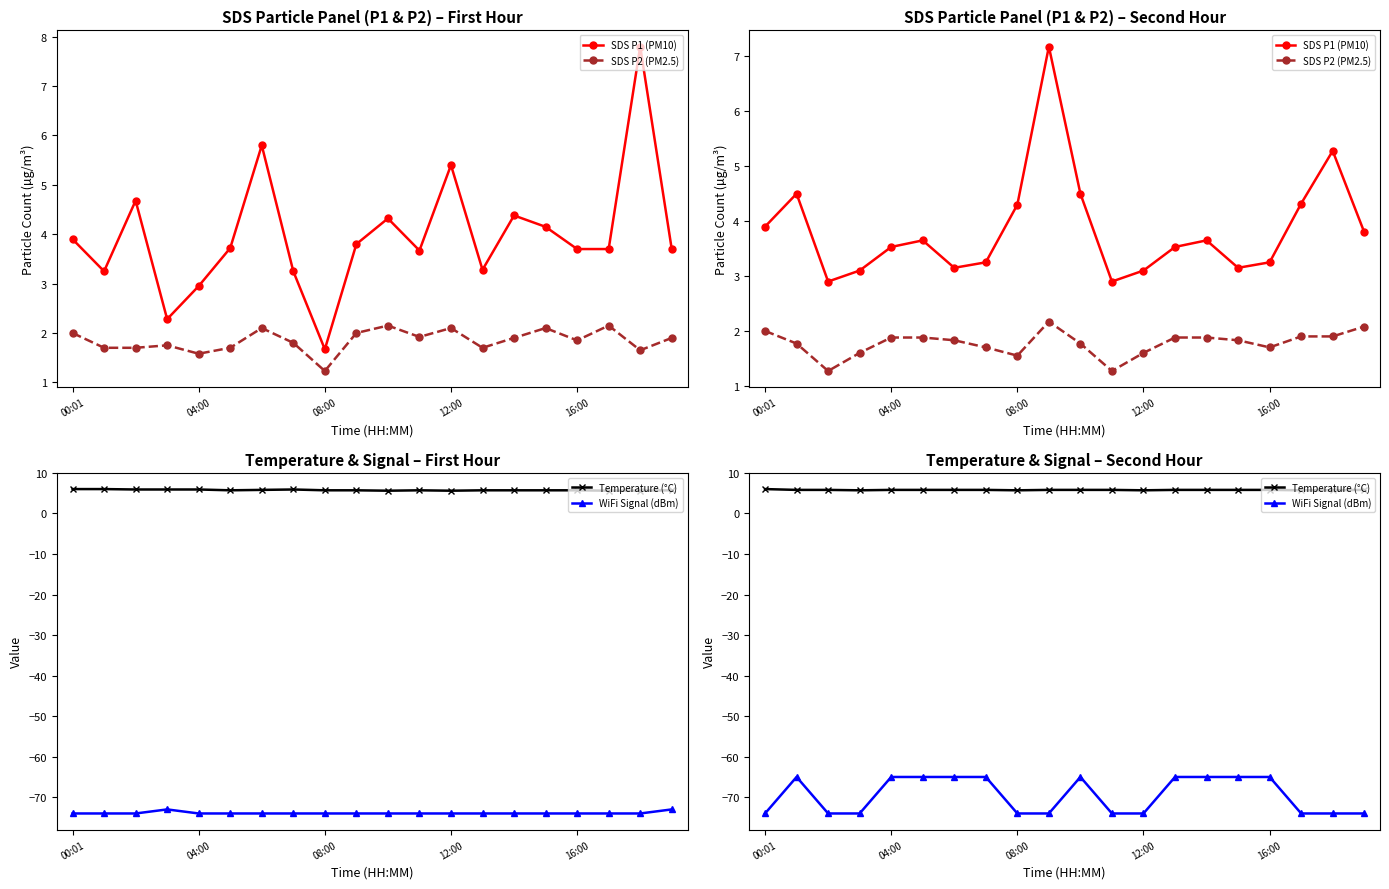

How many distinct data groups are displayed?

4